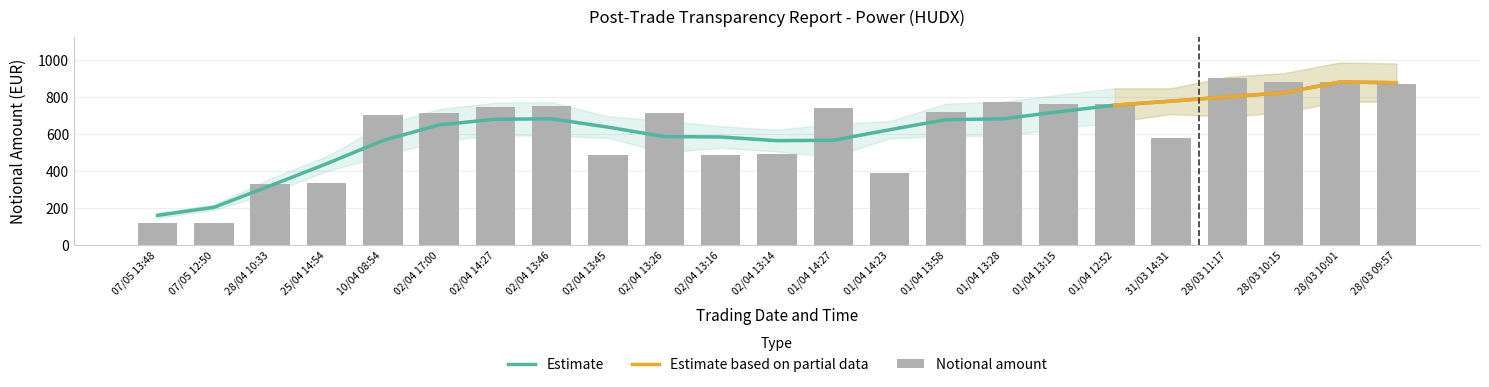

List the labels in order of value, smallest first.

07/05 12:50, 07/05 13:48, 28/04 10:33, 25/04 14:54, 01/04 14:23, 02/04 13:45, 02/04 13:16, 02/04 13:14, 31/03 14:31, 10/04 08:54, 02/04 13:26, 02/04 17:00, 01/04 13:58, 01/04 14:27, 02/04 14:27, 02/04 13:46, 01/04 12:52, 01/04 13:15, 01/04 13:28, 28/03 09:57, 28/03 10:15, 28/03 10:01, 28/03 11:17